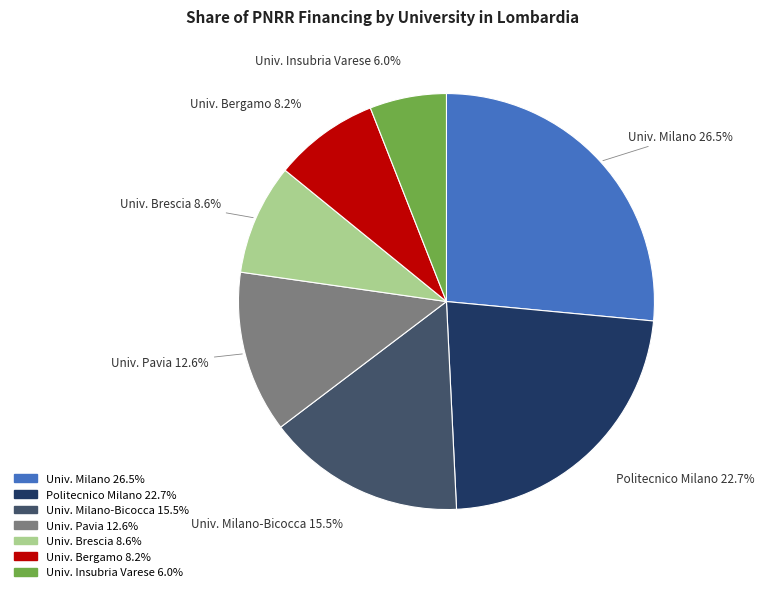

Does any single category account for the majority?

No